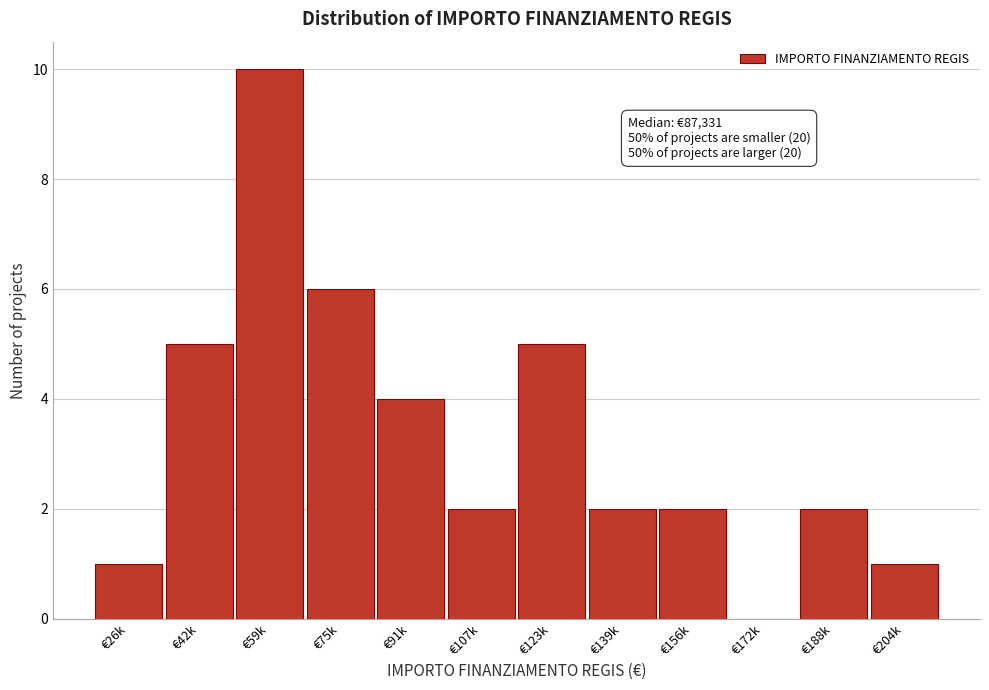

Reading left to right, transcribe all the data shown in this chart.

€26k=1	€42k=5	€59k=10	€75k=6	€91k=4	€107k=2	€123k=5	€139k=2	€156k=2	€172k=0	€188k=2	€204k=1